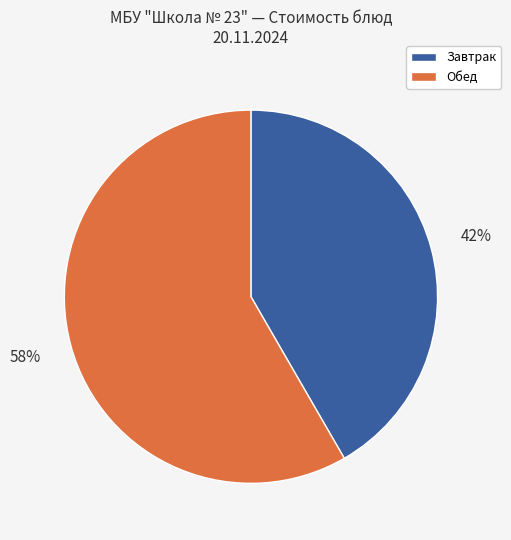

To the nearest percent, what is the average slice percentage?

50%